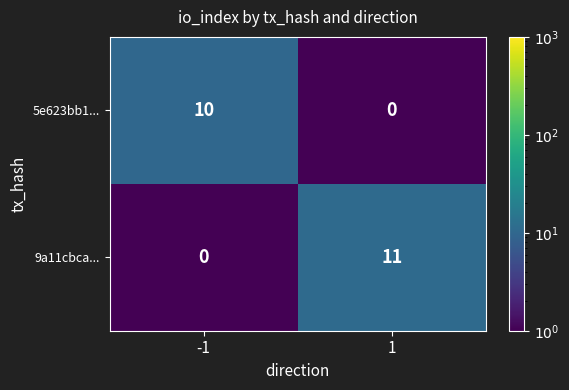

At which category is the sum across all series the highest?

1